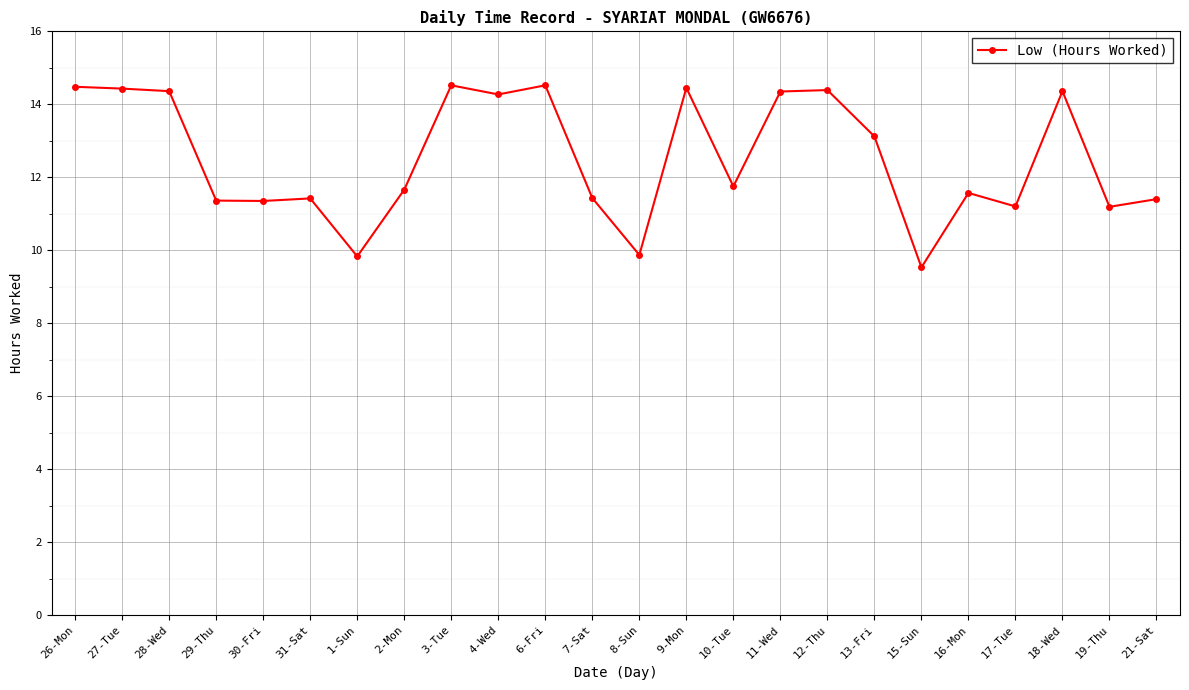

At which label does the data first exceed 11?

26-Mon